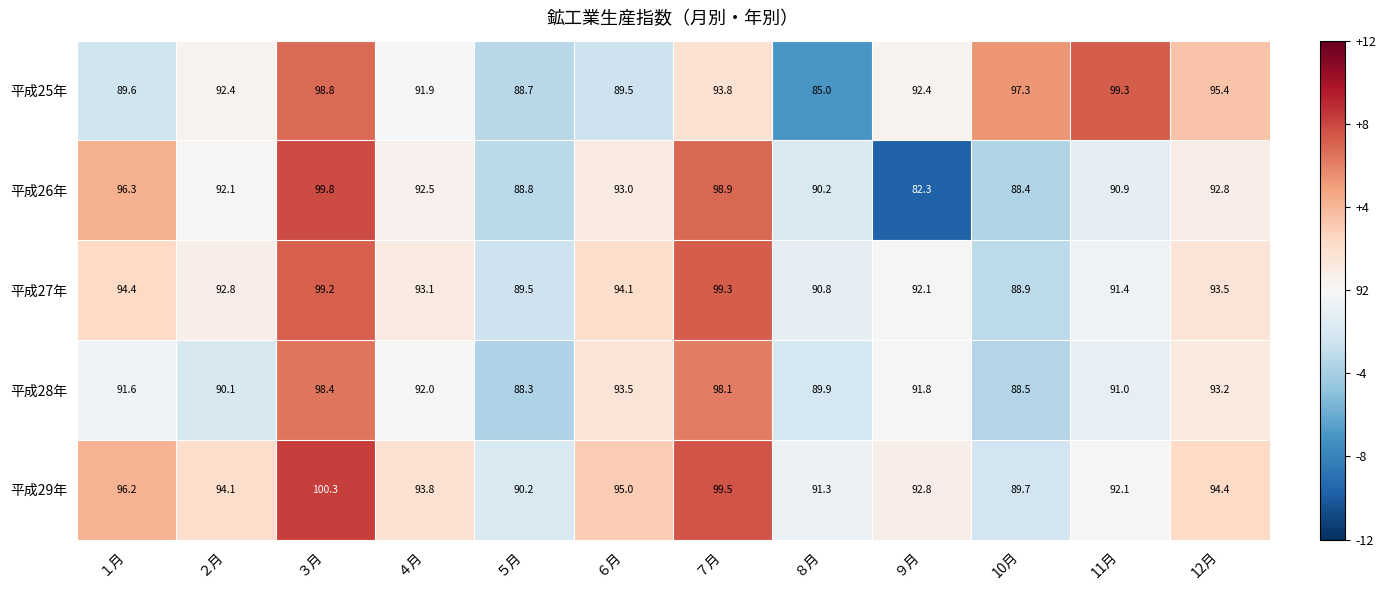

What is the difference between the maximum and minimum values in the 平成26年 series?

17.5